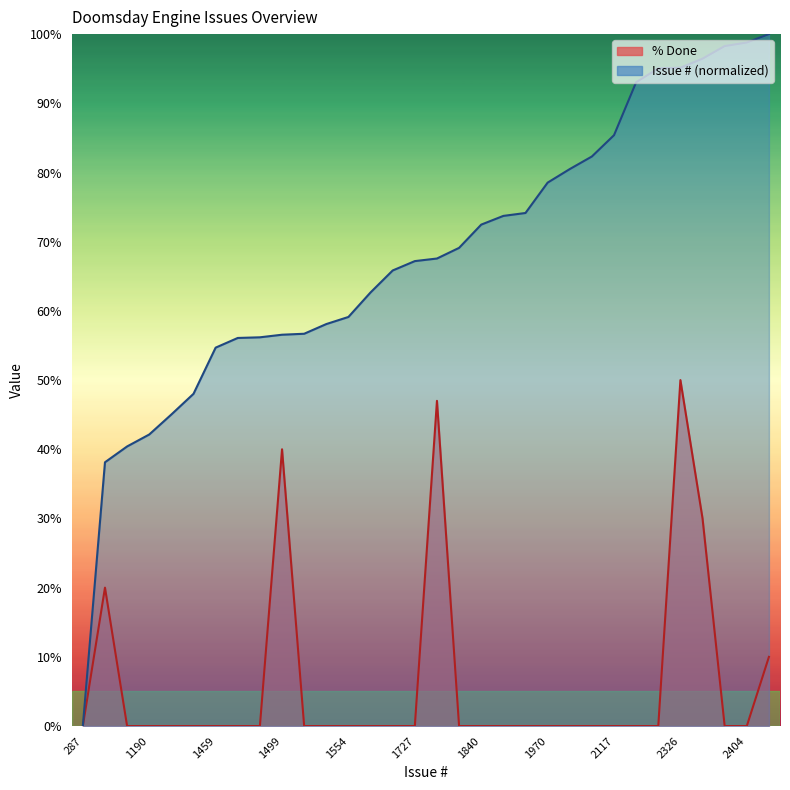

What is the difference between the maximum and minimum values in the % Done series?

50.0